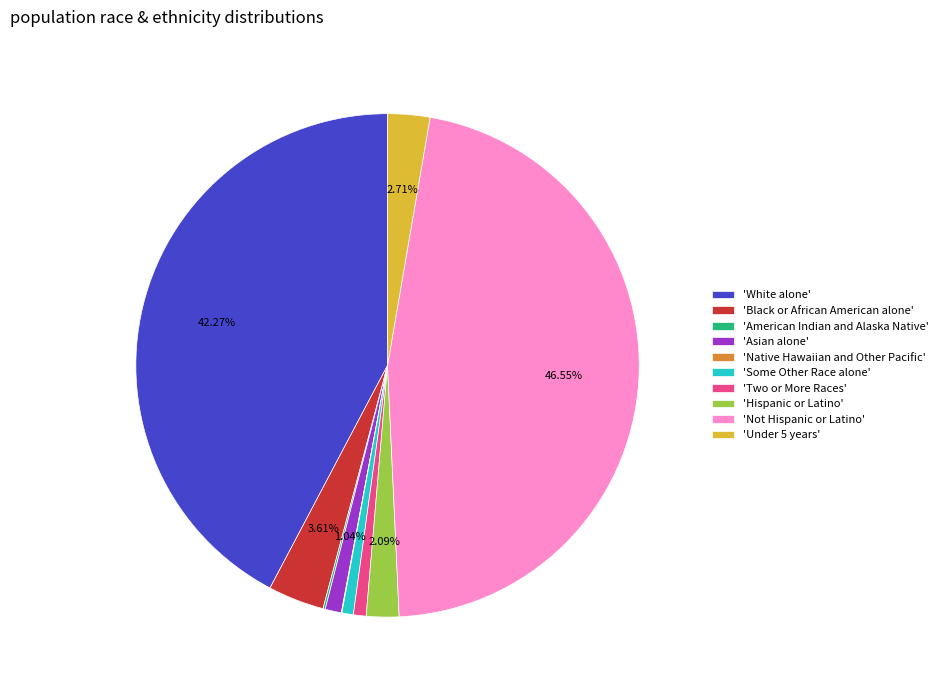

Between 'Black or African American alone' and 'Two or More Races', which is larger?

'Black or African American alone'